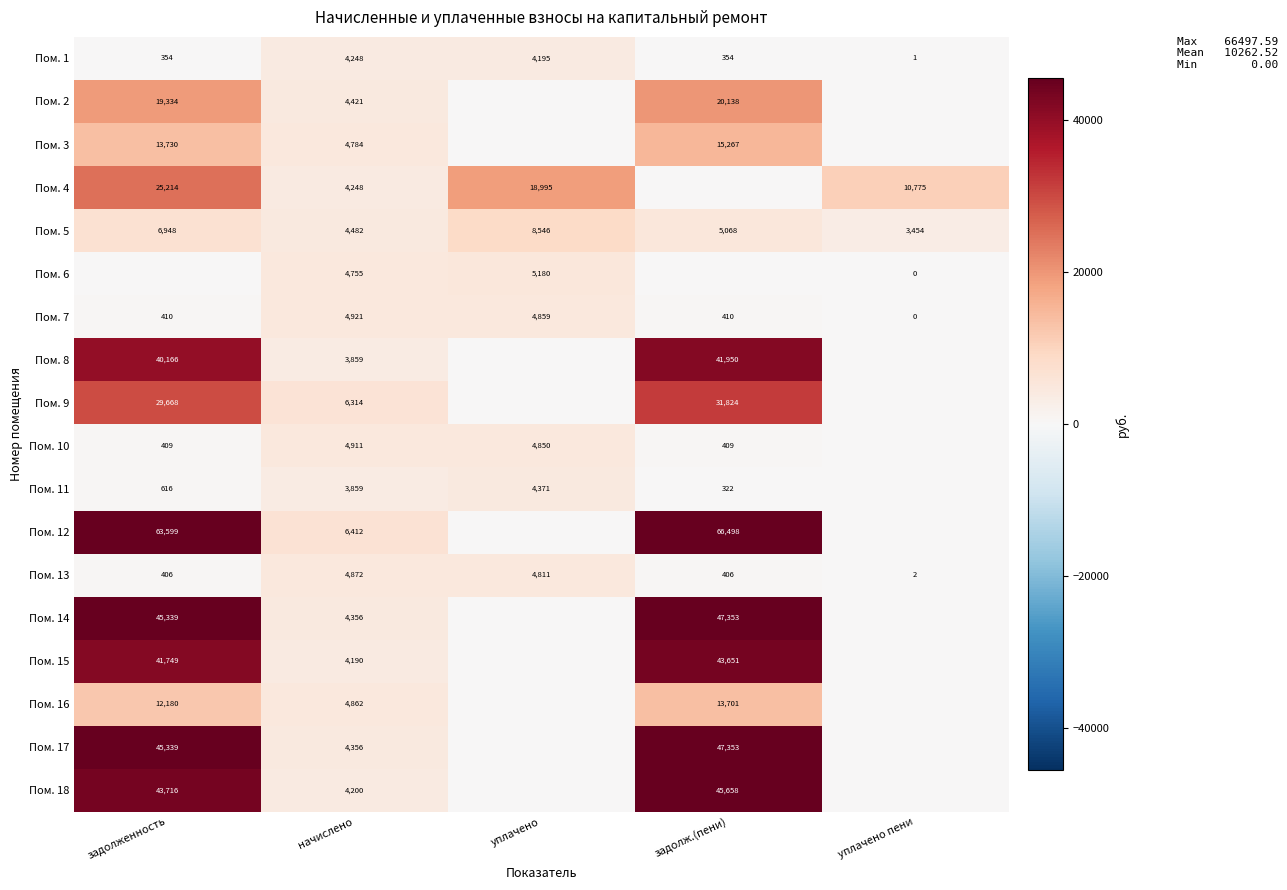

At which category does the chart reach its peak across all series?

задолж.(пени)